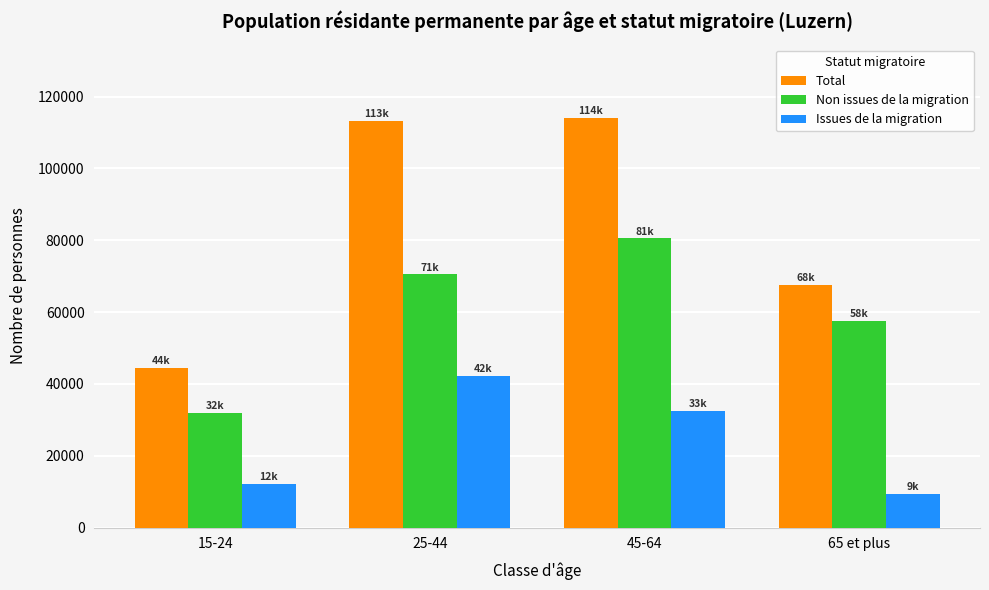

Which series changed the most between 15-24 and 65 et plus?

Non issues de la migration